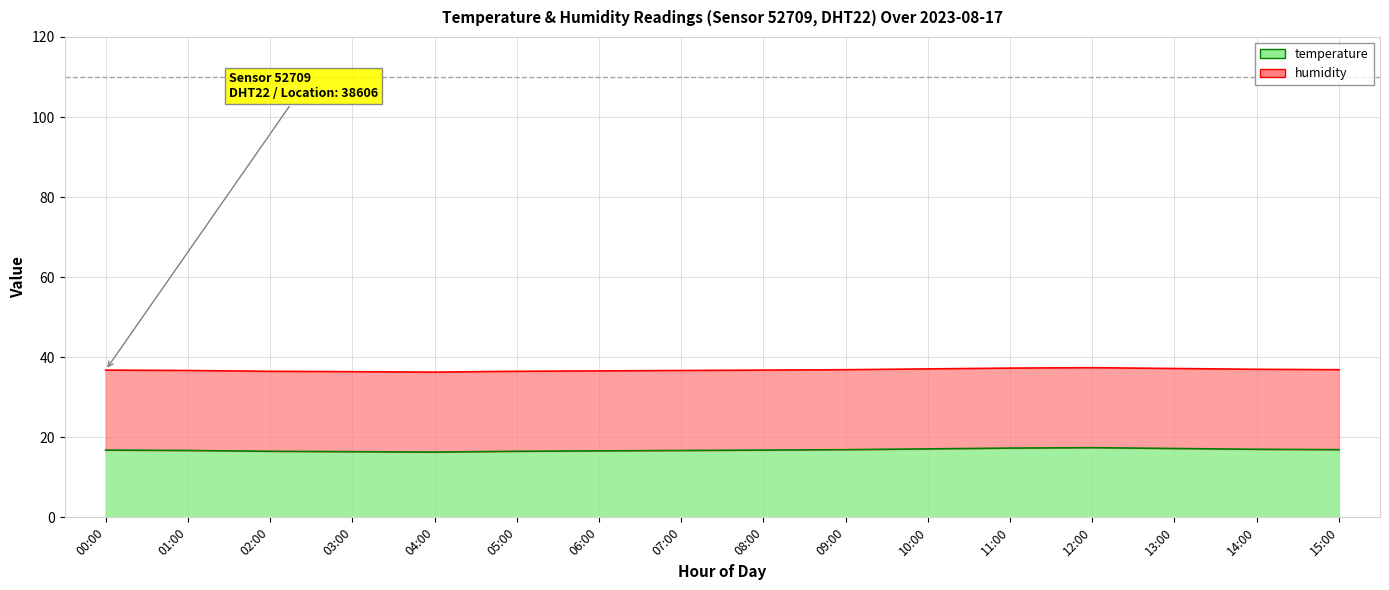

Reading right to left, extract all data points from this chart.

16.9	17.0	17.2	17.4	17.3	17.1	16.9	16.8	16.7	16.6	16.5	16.3	16.4	16.5	16.7	16.8